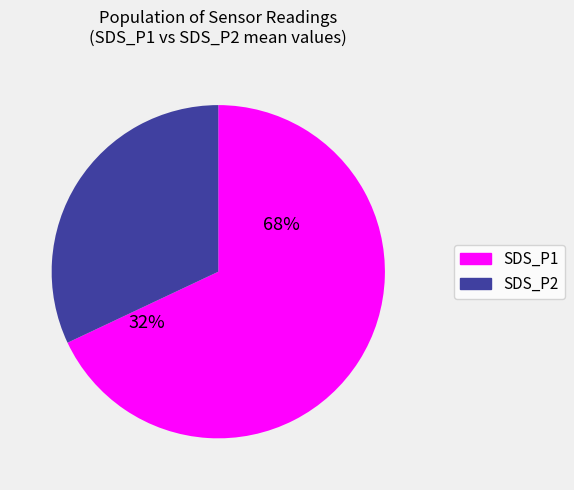

Which slice is the largest?

SDS_P1